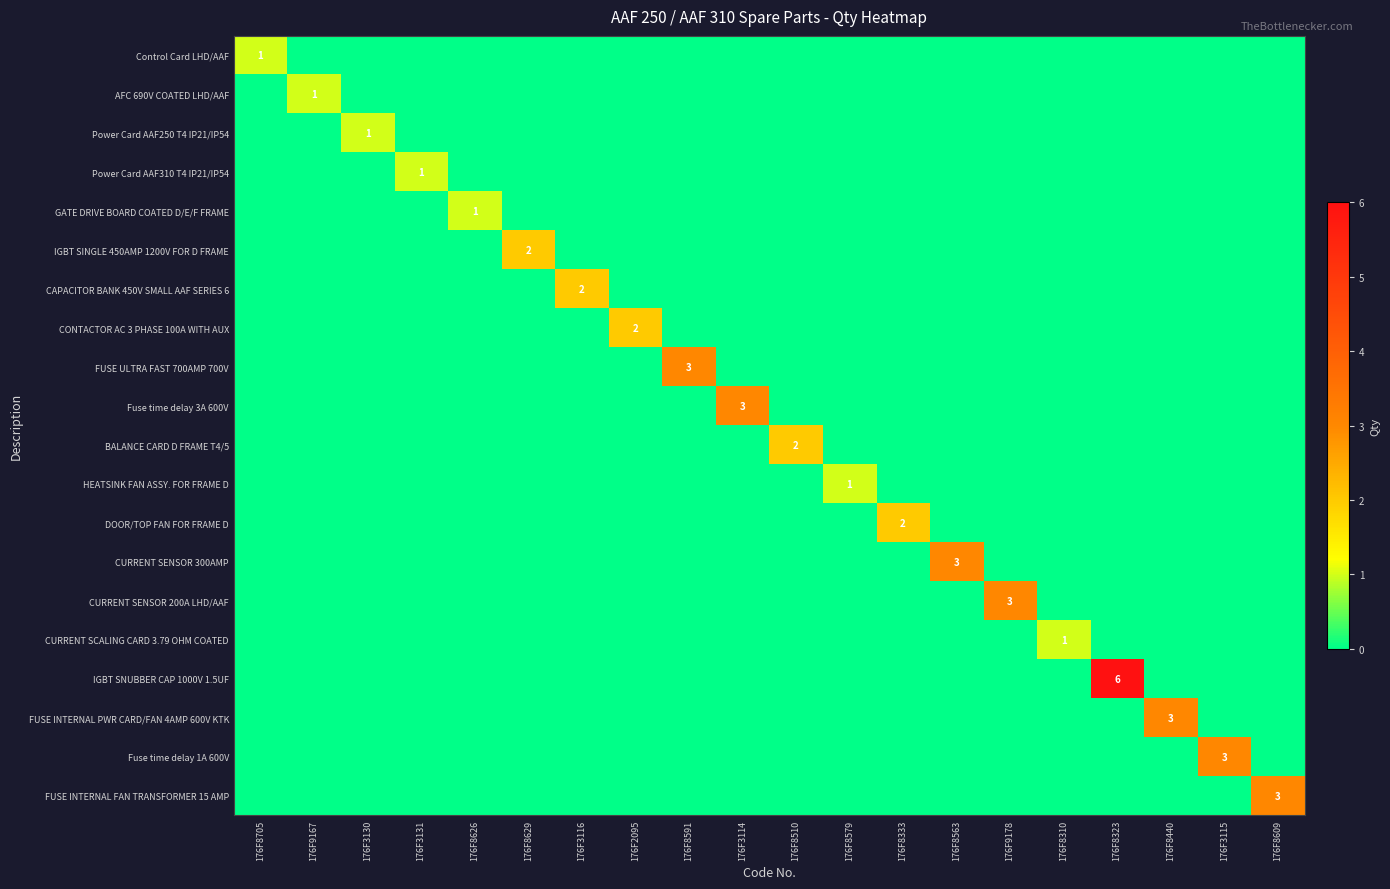

How many data points in Power Card AAF310 T4 IP21/IP54 are above 0?

1